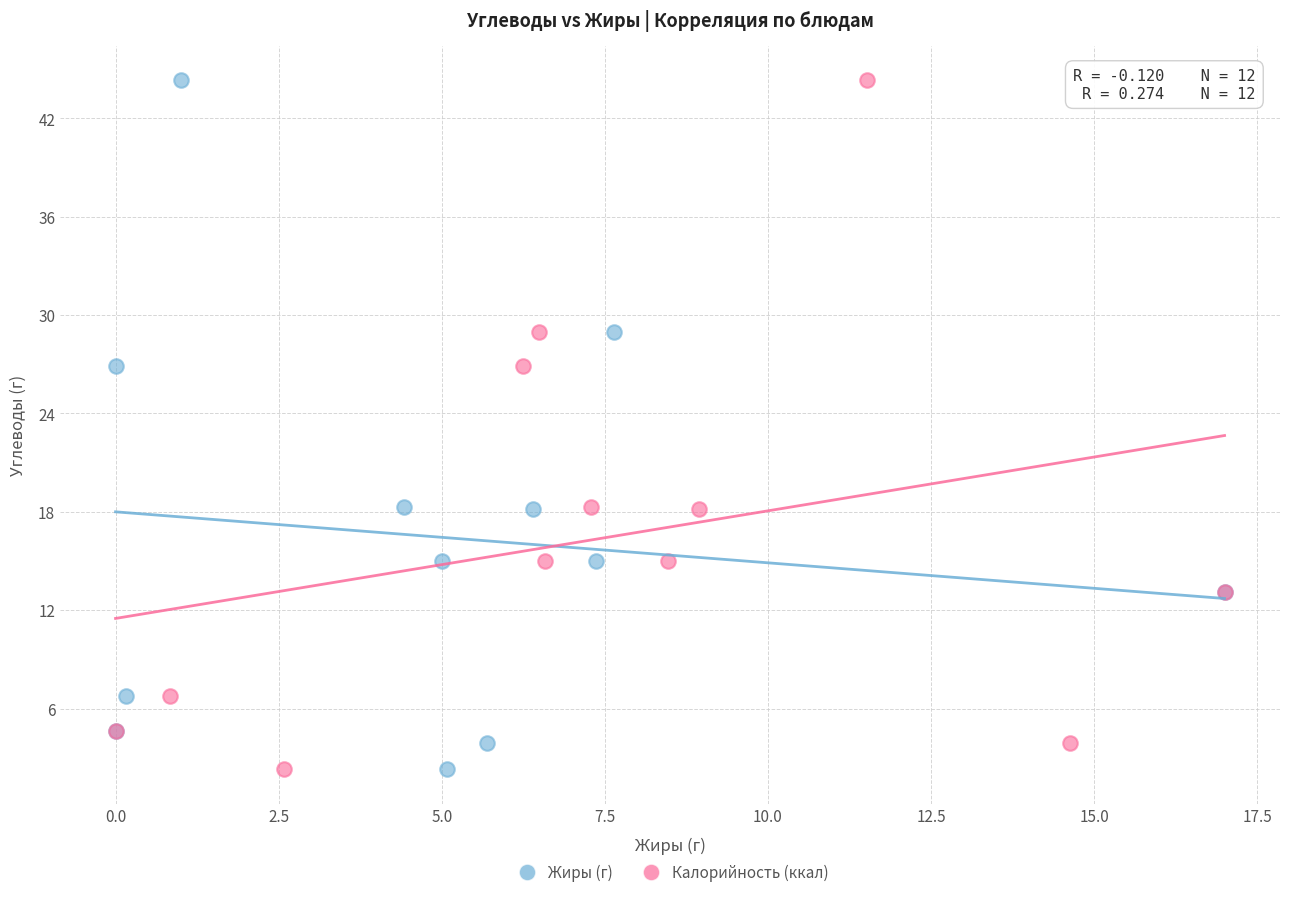

What are all the series names shown in the legend?

Жиры (г), Калорийность (ккал)